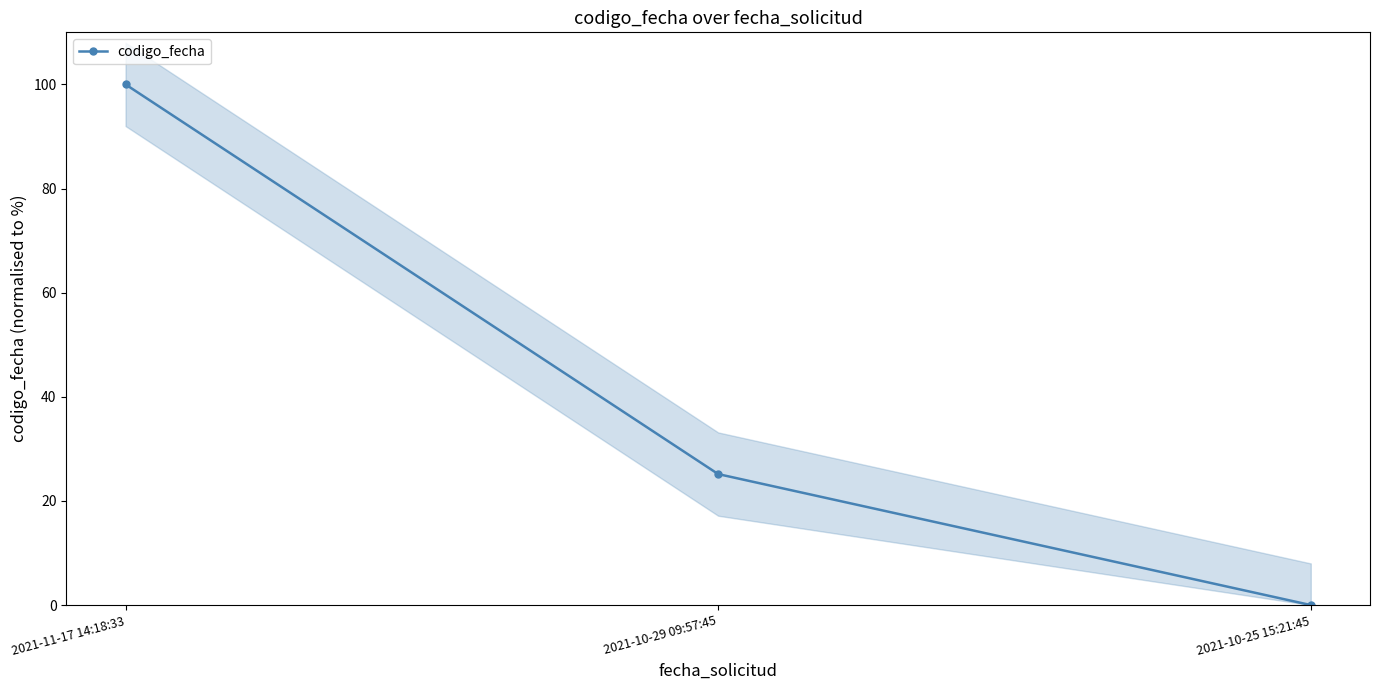

What is the average value?

41.7